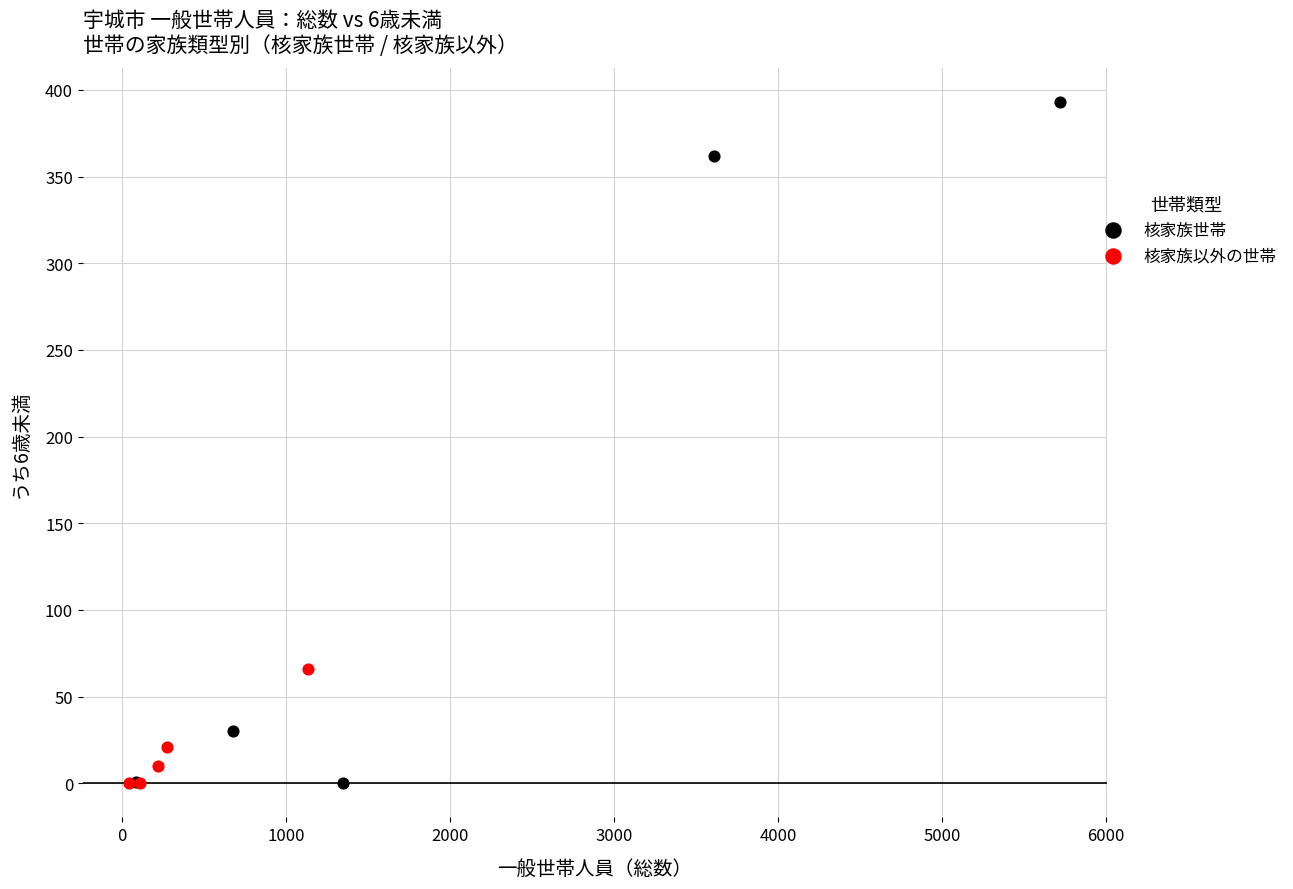

Which series reaches the maximum Y coordinate?

核家族世帯